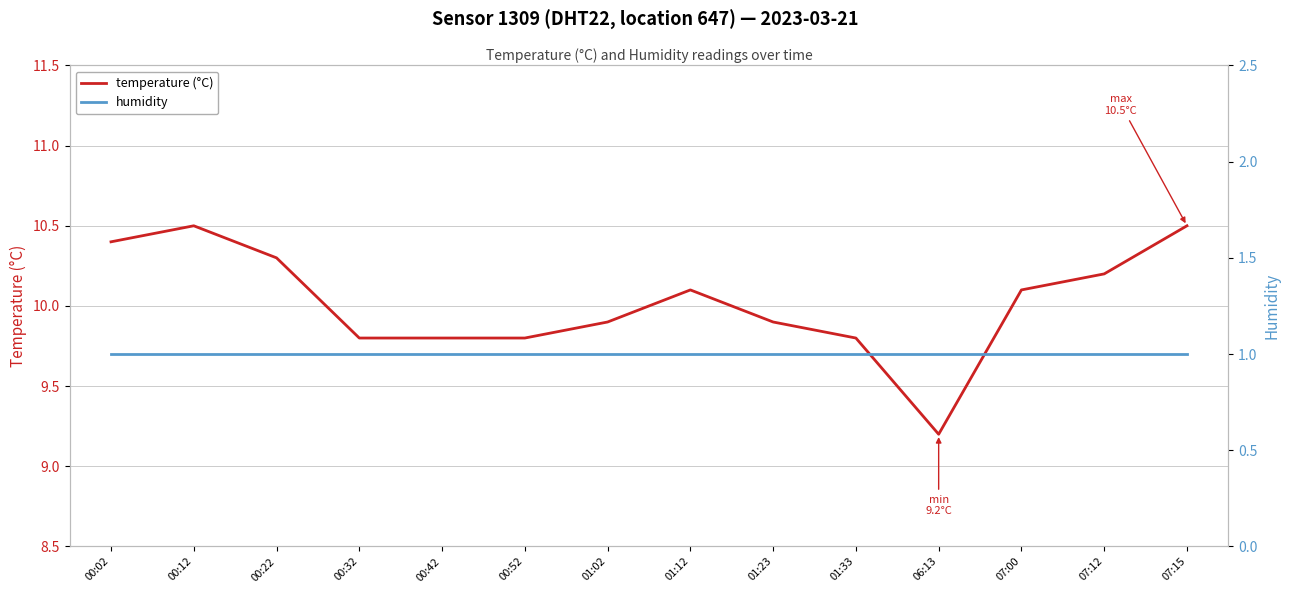

What is the maximum value shown in the chart?

10.5